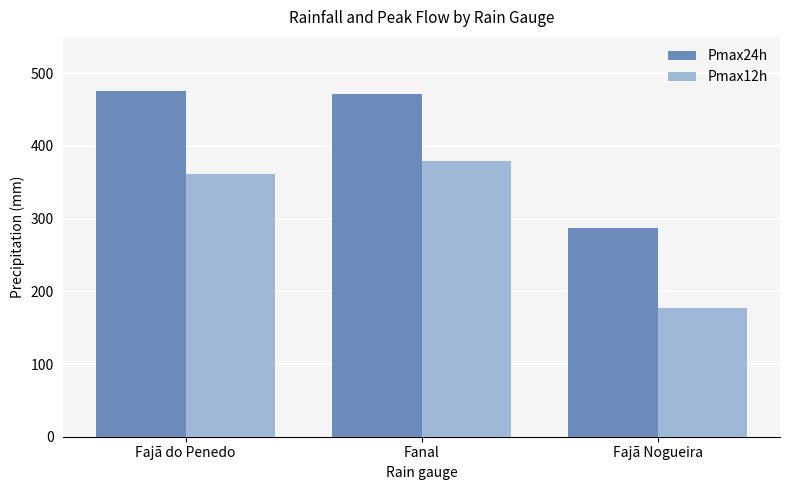

Is the value of Pmax24h at Fajã do Penedo greater than the value of Pmax12h at Fajã do Penedo?

Yes